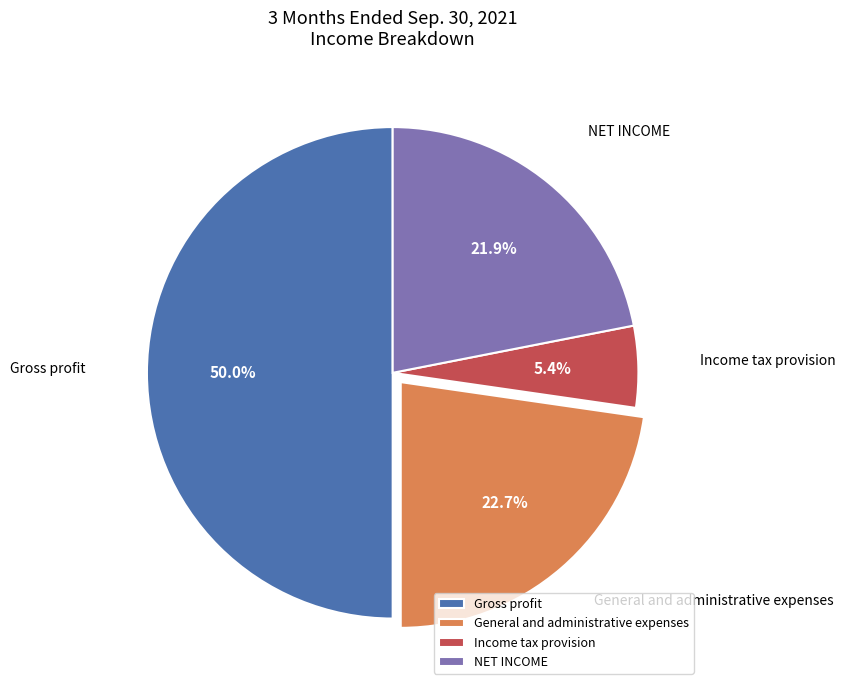

Rank the categories by value from highest to lowest.

Gross profit, General and administrative expenses, NET INCOME, Income tax provision